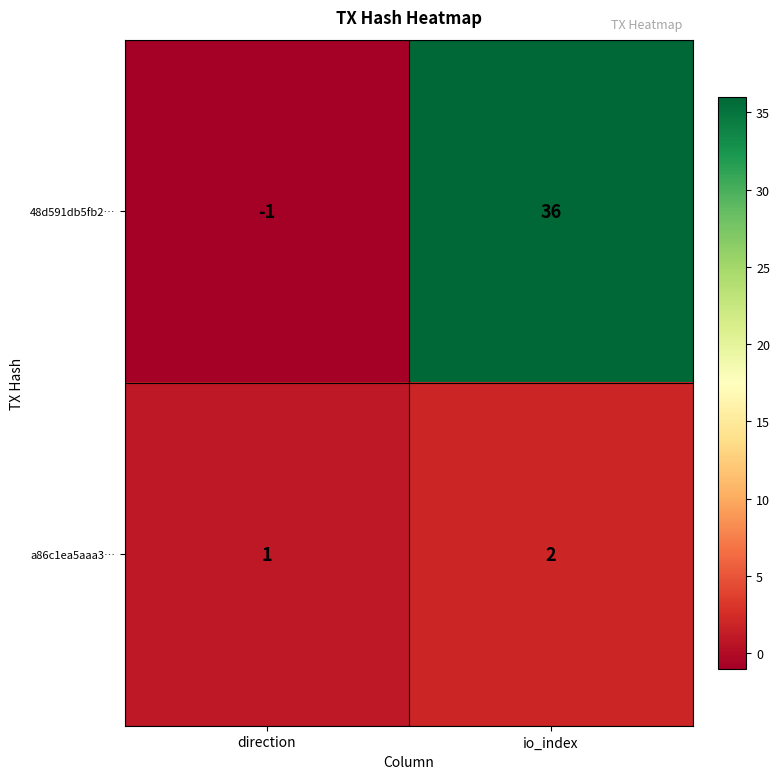

Count the number of data series in this chart.

2